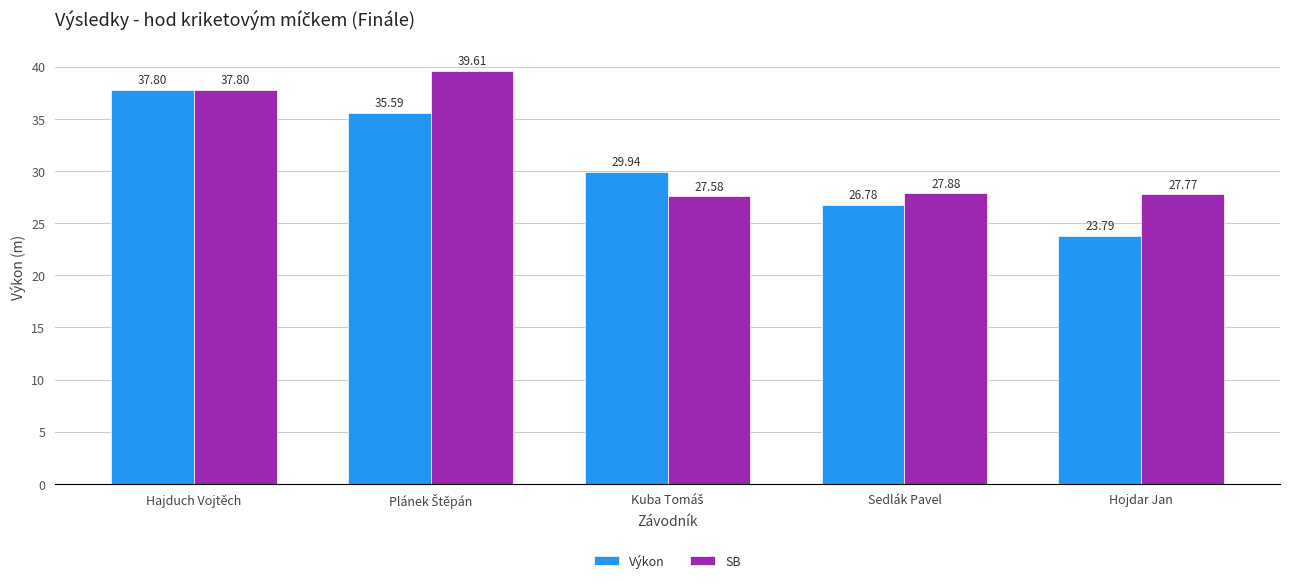

What is the sum of the SB values at Hajduch Vojtěch and Sedlák Pavel?

65.7